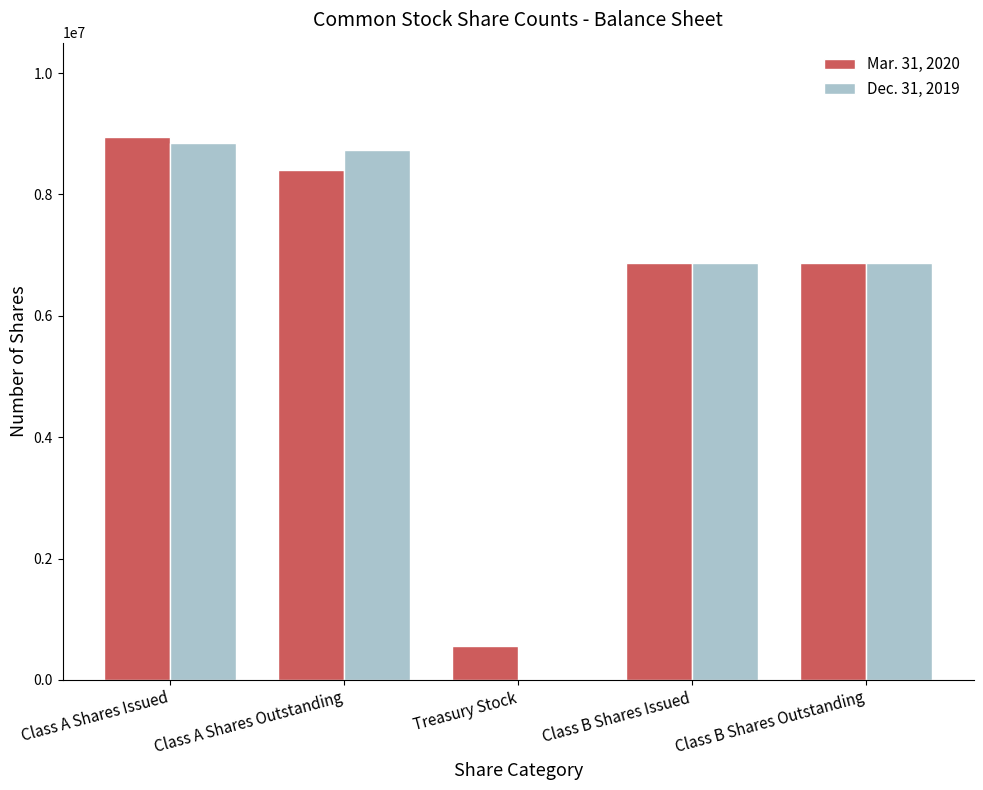

What is the maximum value shown in the chart?

8947830